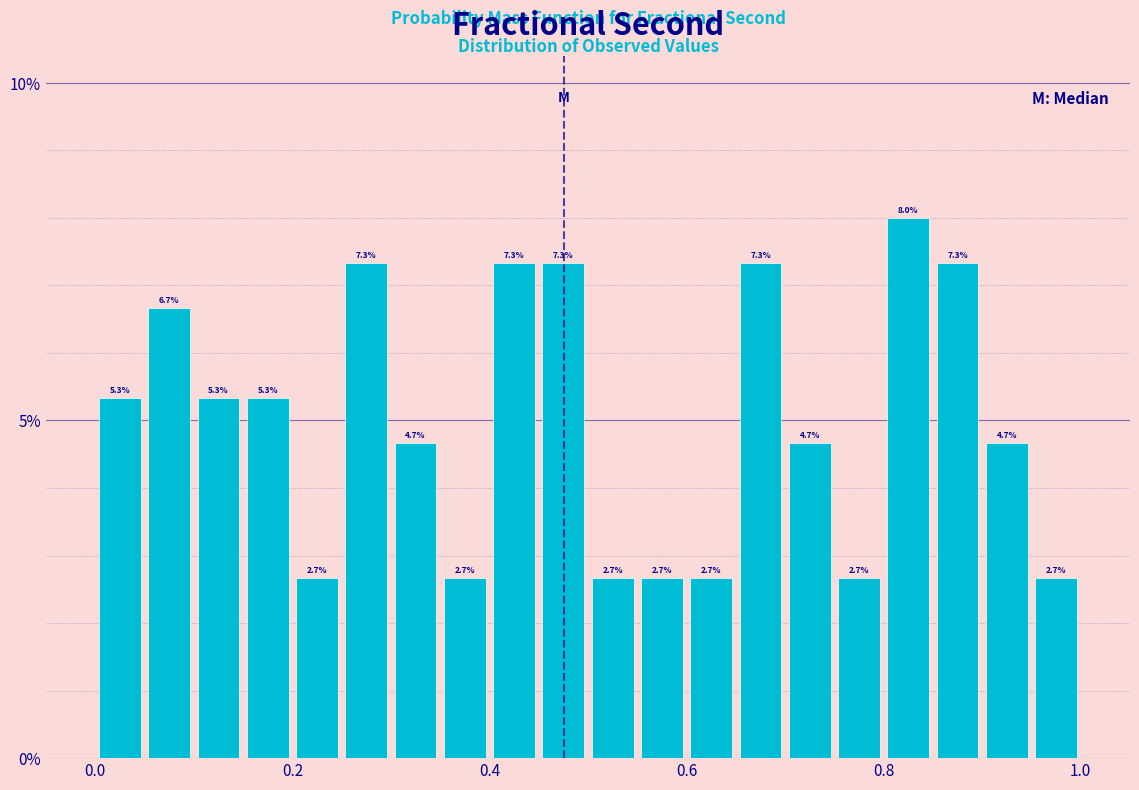

Read against the x-axis, roughly where is the centre of the tallest bar?

0.82